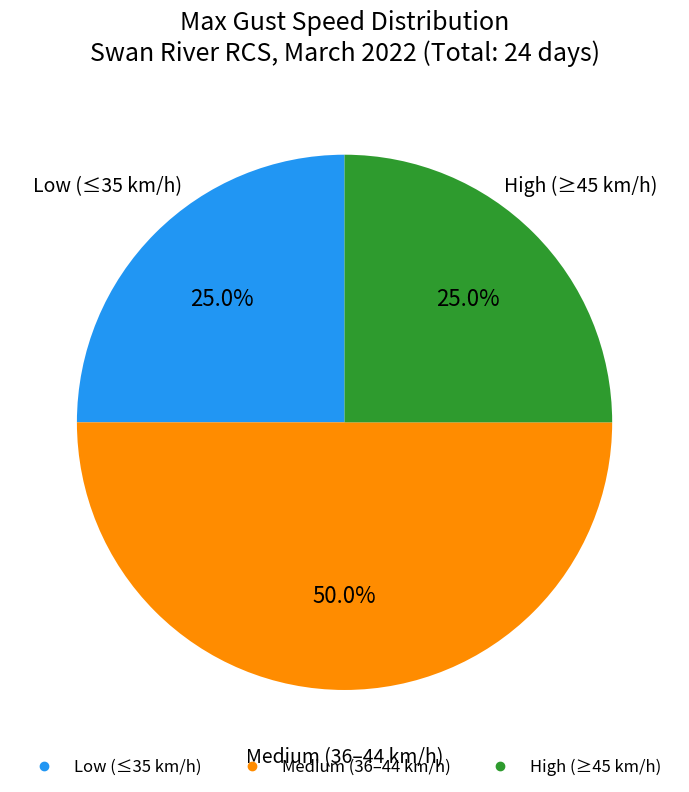

How many segments does this pie chart have?

3